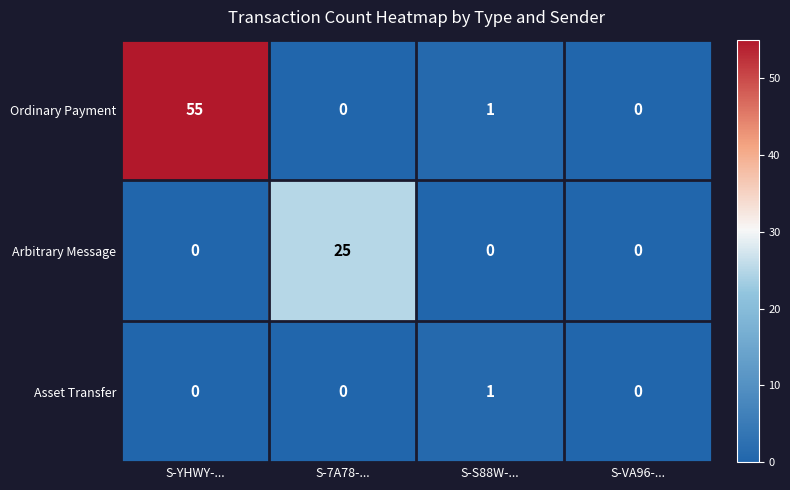

Which label corresponds to the largest value in the chart?

S-YHWY-...